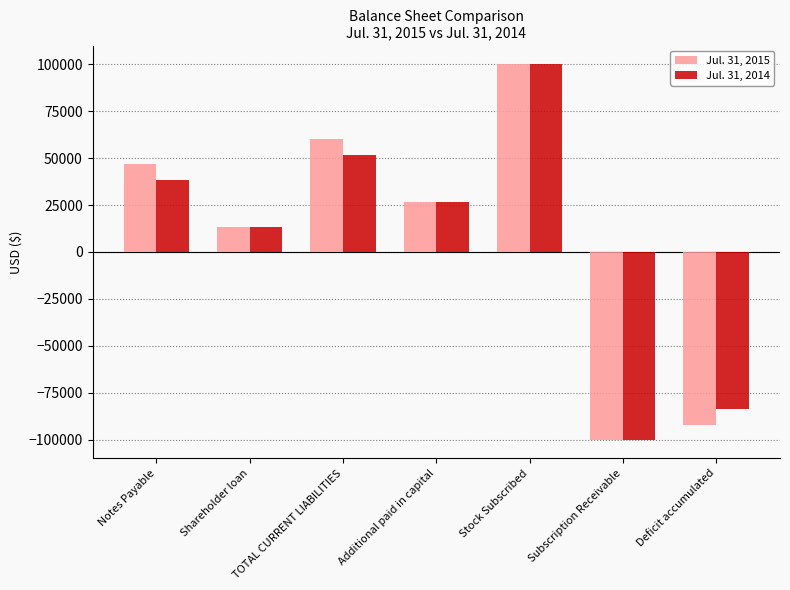

What is the difference between the second highest and minimum values in the Jul. 31, 2014 series?

151546